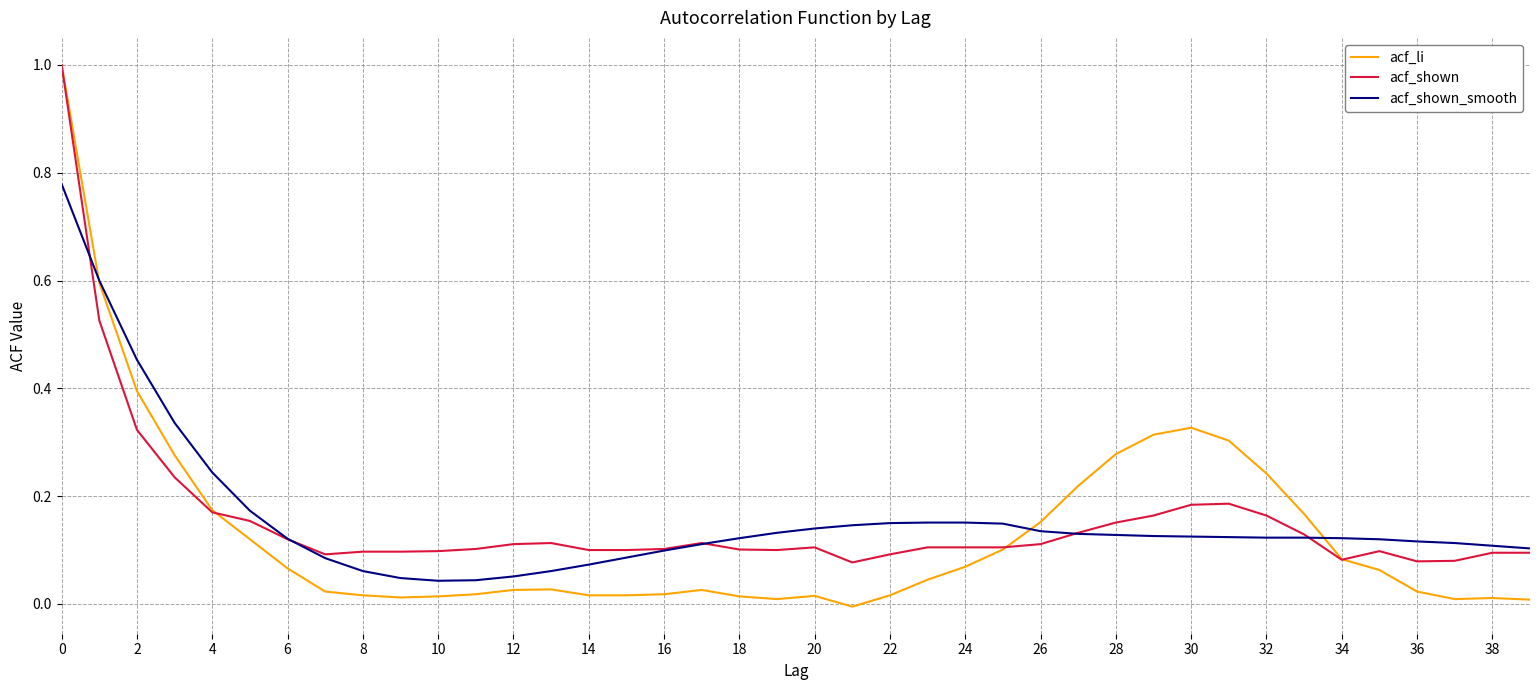

What is the greatest value displayed?

1.0